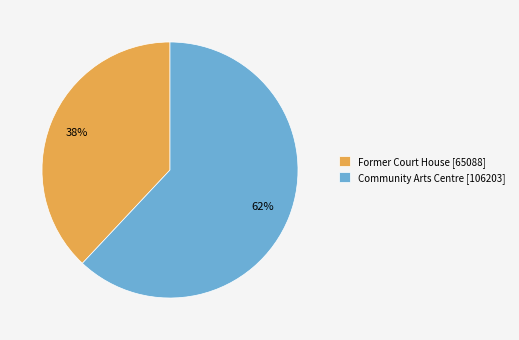

To the nearest percent, what percentage of the pie is Former Court House?

38%